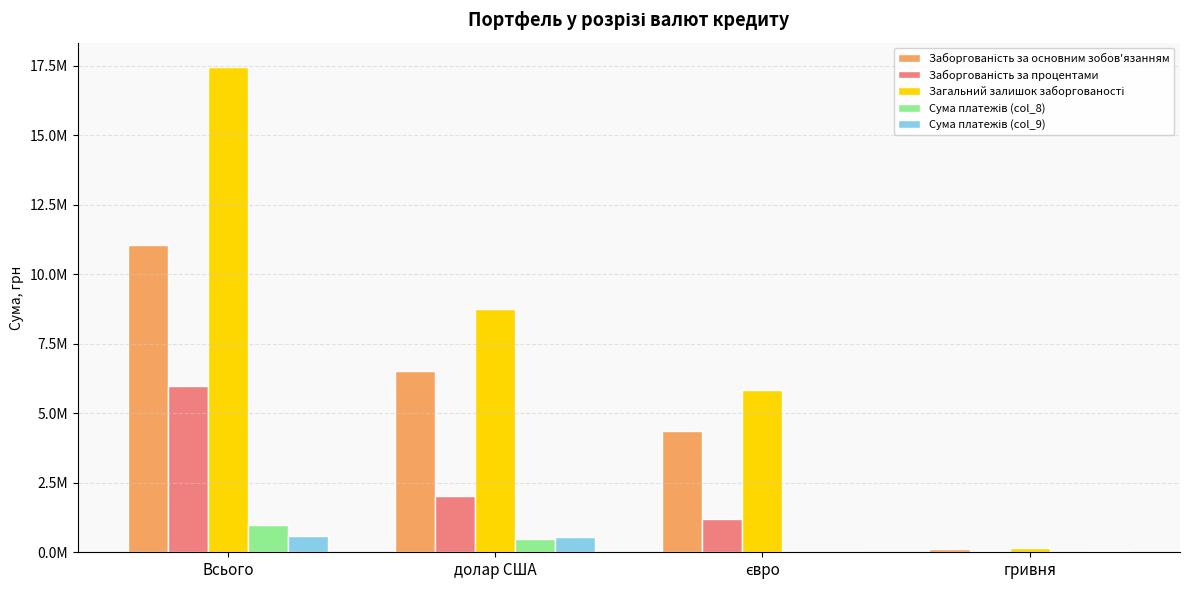

At which label does Загальний залишок заборгованості first exceed 8760930?

Всього